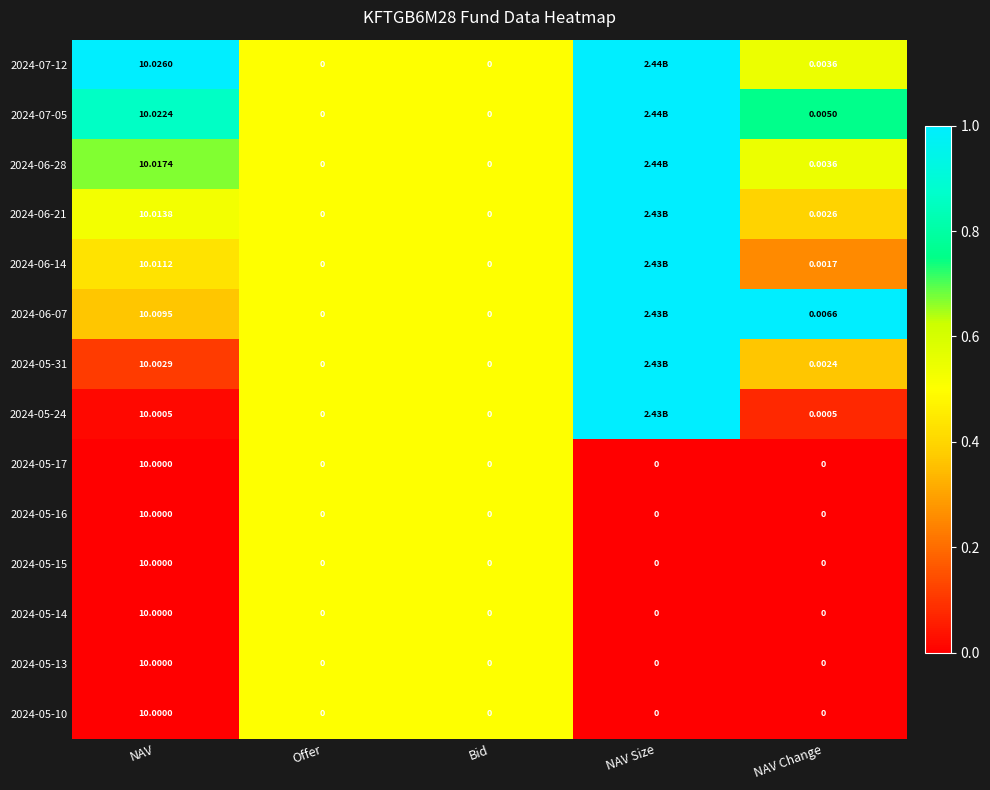

Is the value of 2024-05-24 at Bid greater than the value of 2024-05-16 at NAV?

No